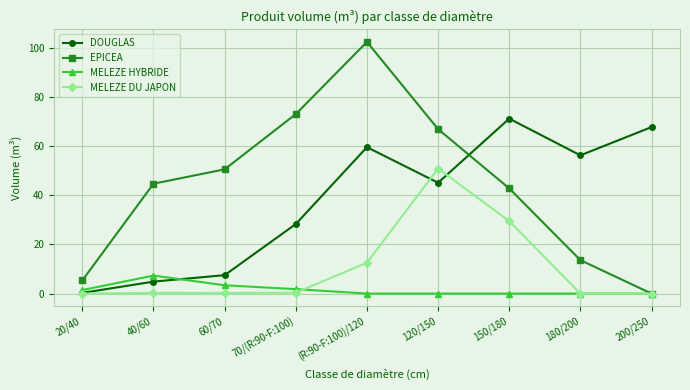

What position from the right is 180/200?

2